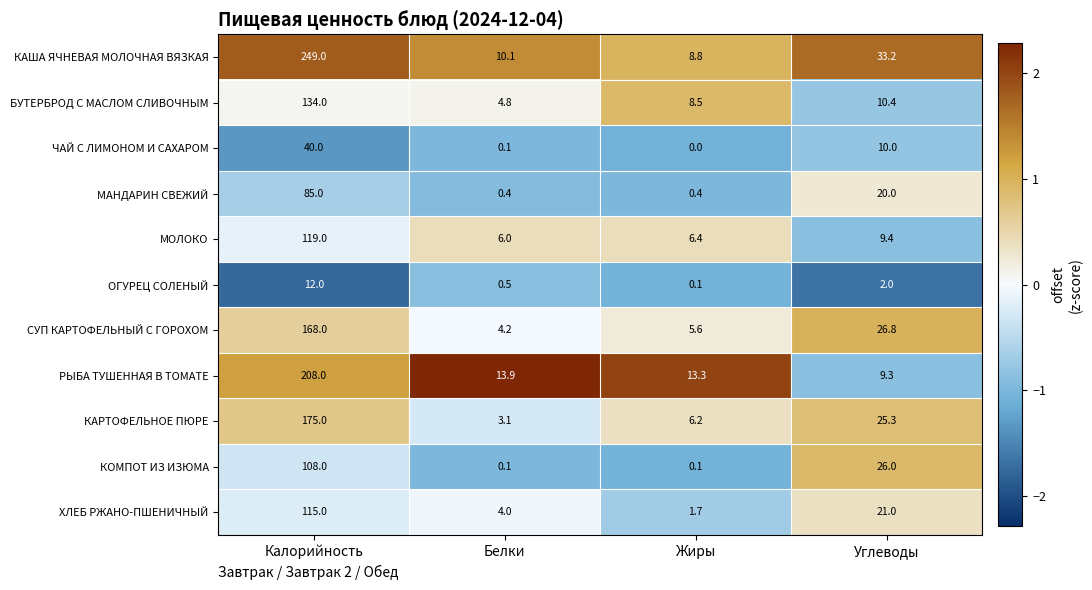

What is the lowest value of the КАША ЯЧНЕВАЯ МОЛОЧНАЯ ВЯЗКАЯ series?

8.8